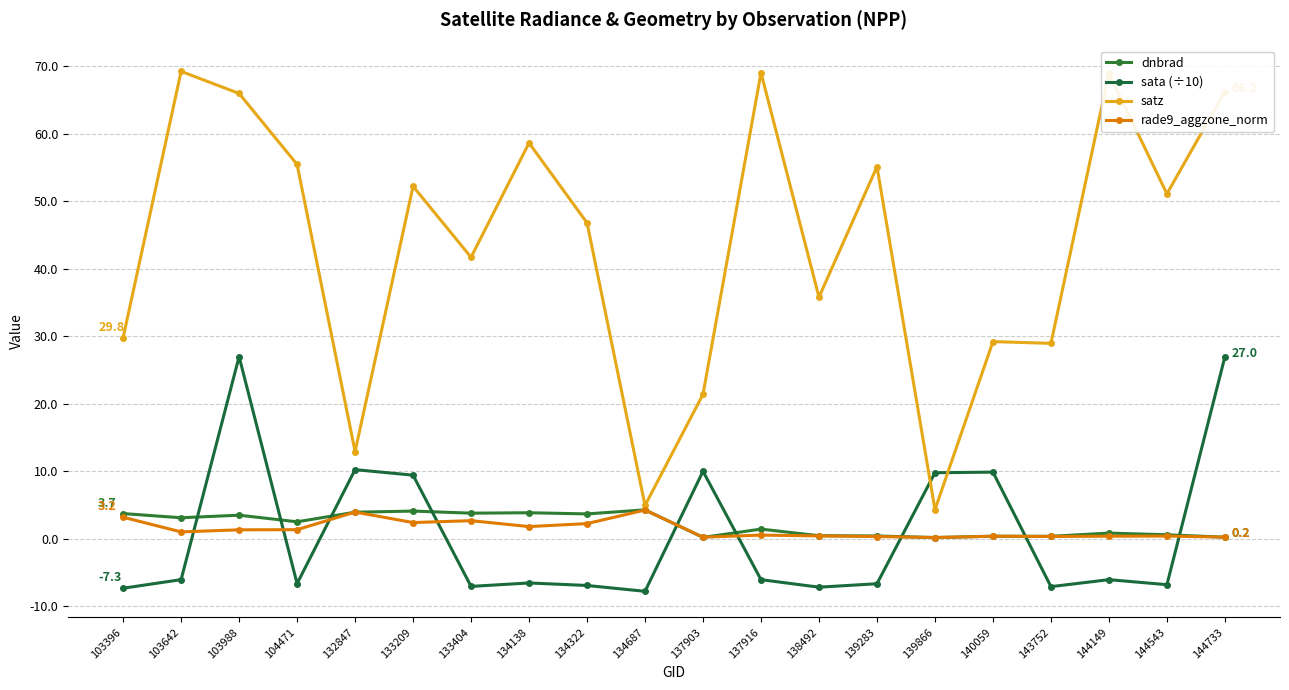

How many values in sata (÷10) are above zero?

7